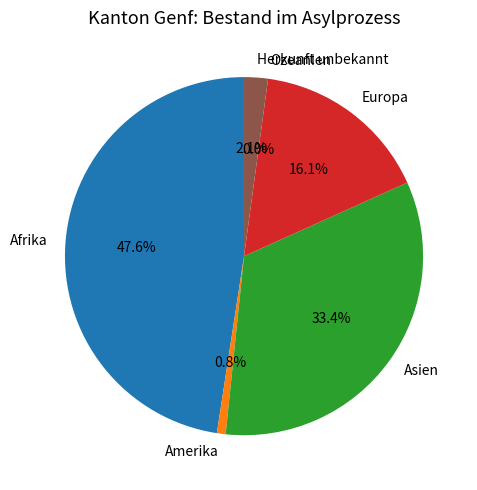

Which slice is the smallest?

Ozeanien